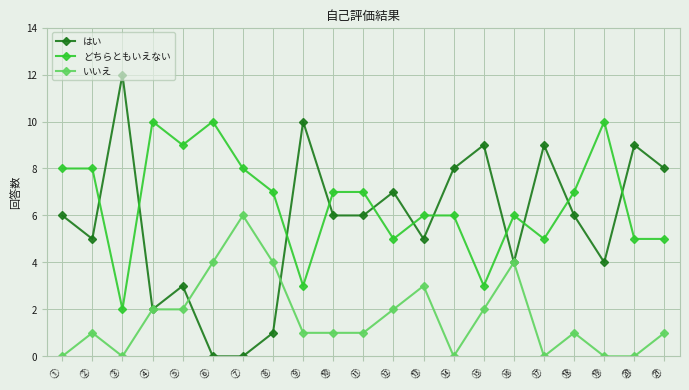

At which category does the chart reach its peak across all series?

③